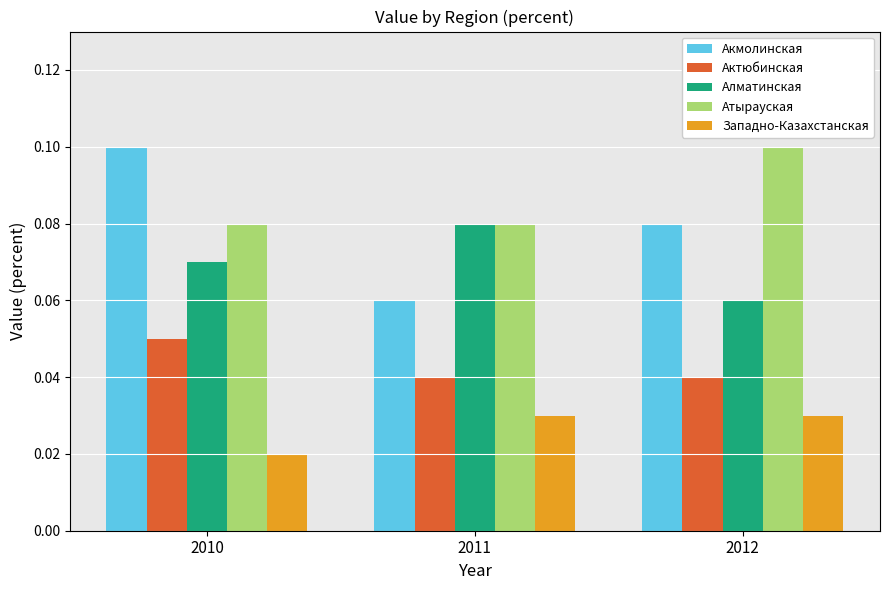

How many bars are there in total?

15